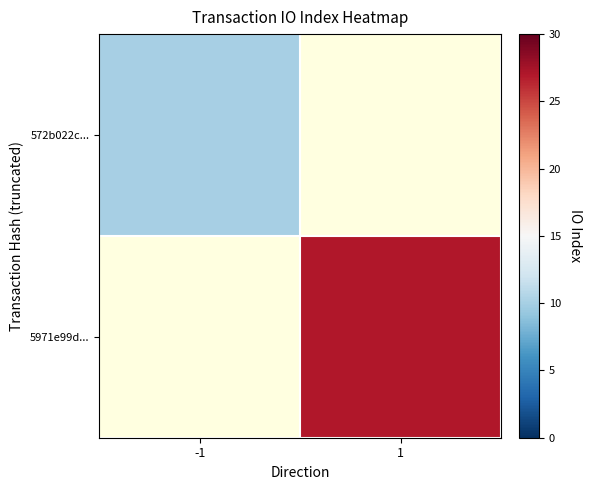

Which label corresponds to the smallest value in the chart?

-1